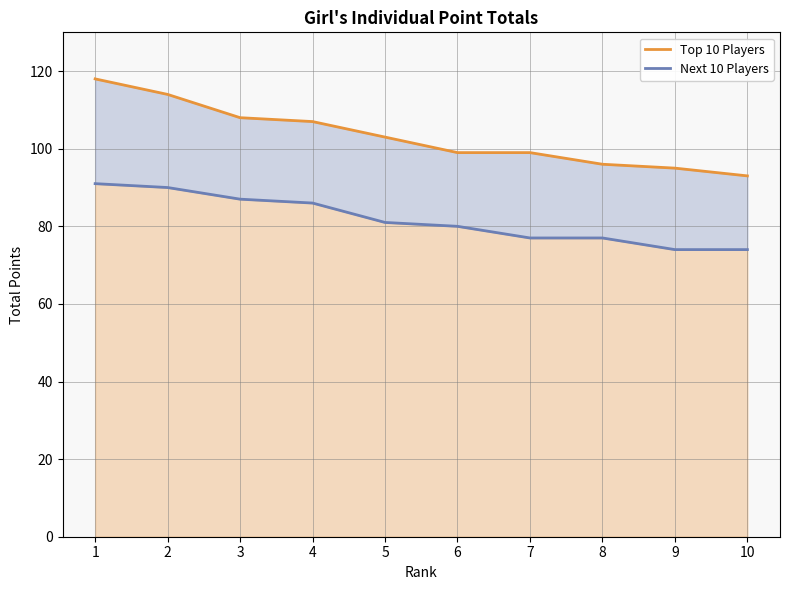

Is it true that Next 10 Players equals 105 at 8?

False